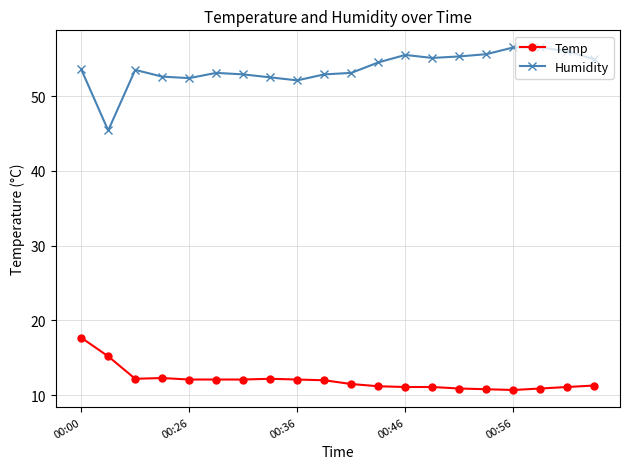

True or false: Temp and Humidity intersect in this chart.

False